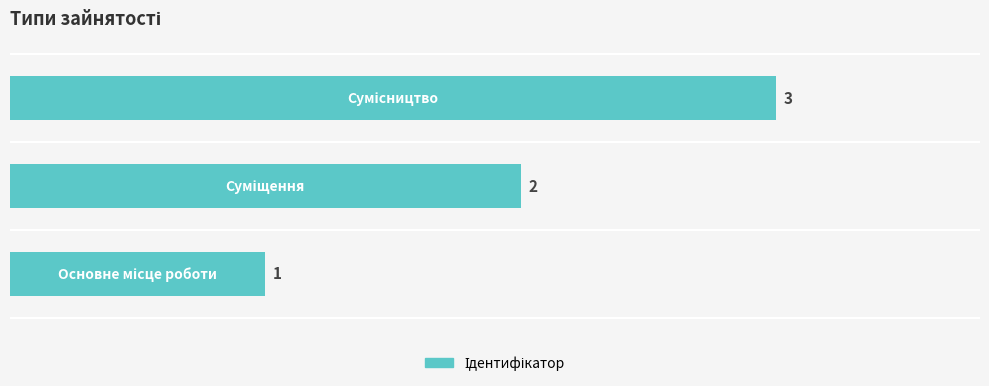

Count the number of data series in this chart.

1